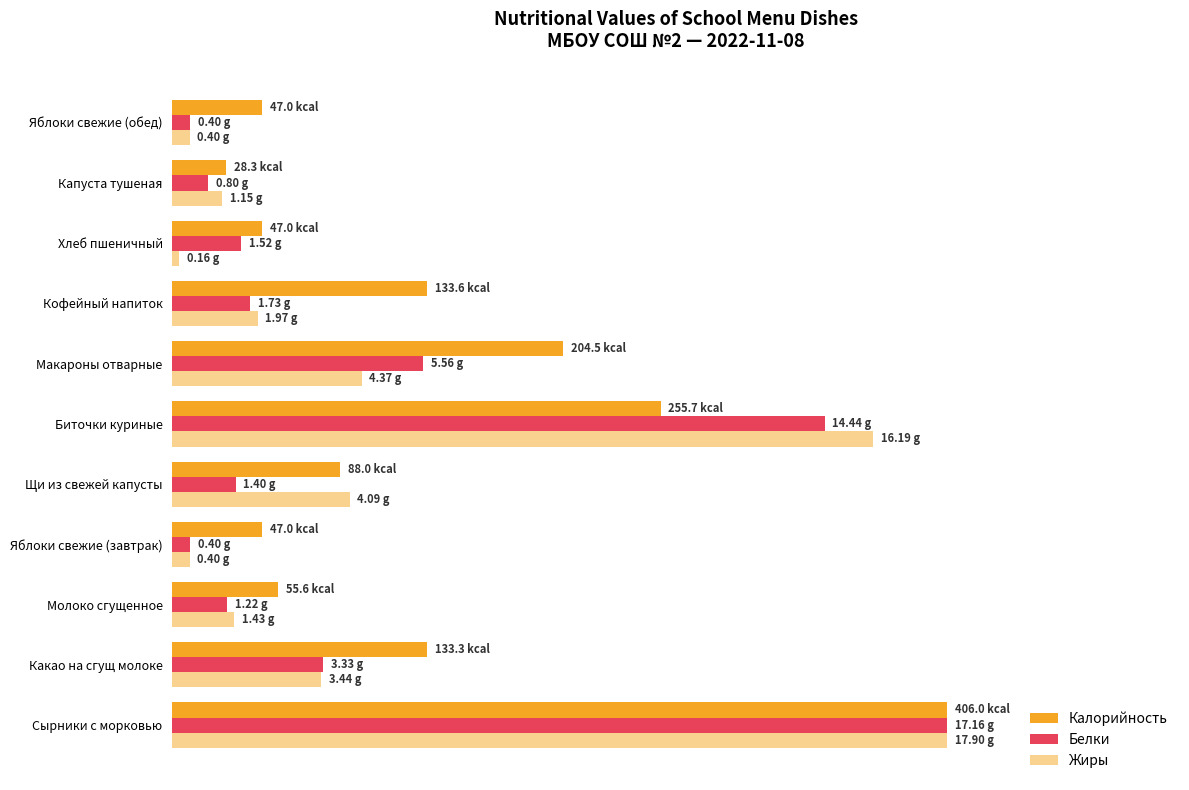

Does the chart contain stacked bars?

No